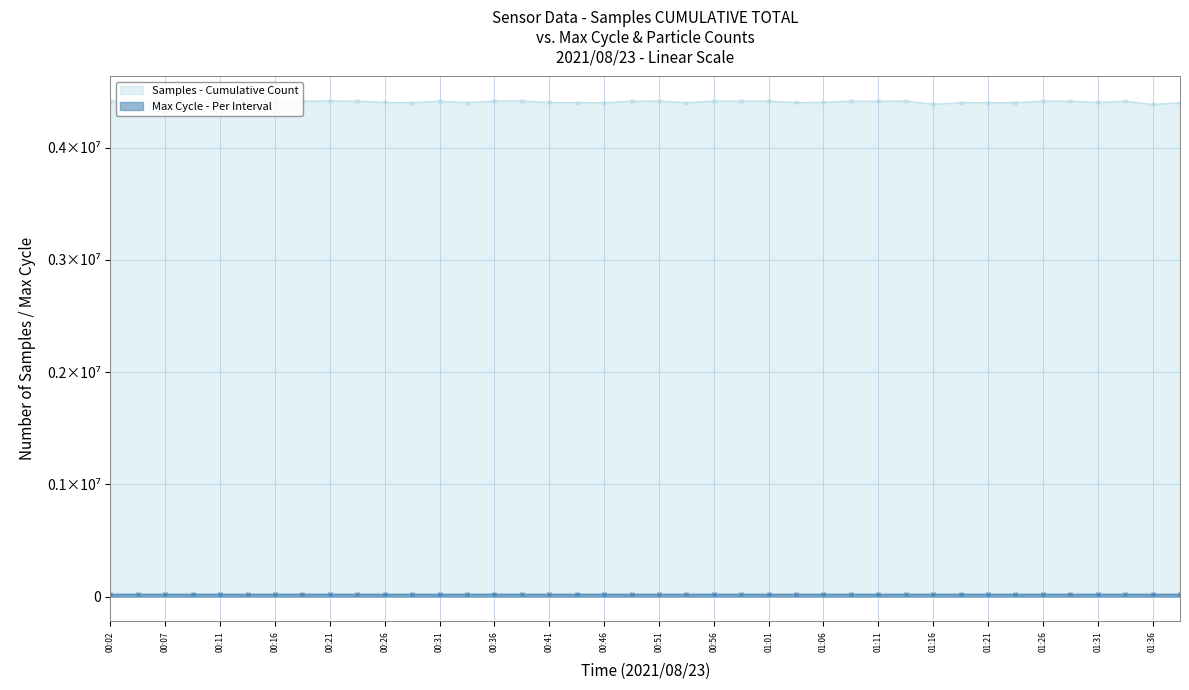

List the labels in order of Samples value, smallest first.

01:36, 01:16, 01:38, 00:46, 00:53, 00:43, 01:21, 01:23, 01:18, 00:29, 00:34, 01:03, 00:41, 01:31, 00:26, 01:06, 01:34, 00:16, 01:11, 00:48, 00:02, 01:28, 00:31, 01:08, 00:24, 00:19, 00:58, 01:01, 00:56, 00:07, 00:09, 00:04, 01:26, 01:13, 00:51, 00:36, 00:14, 00:39, 00:21, 00:11